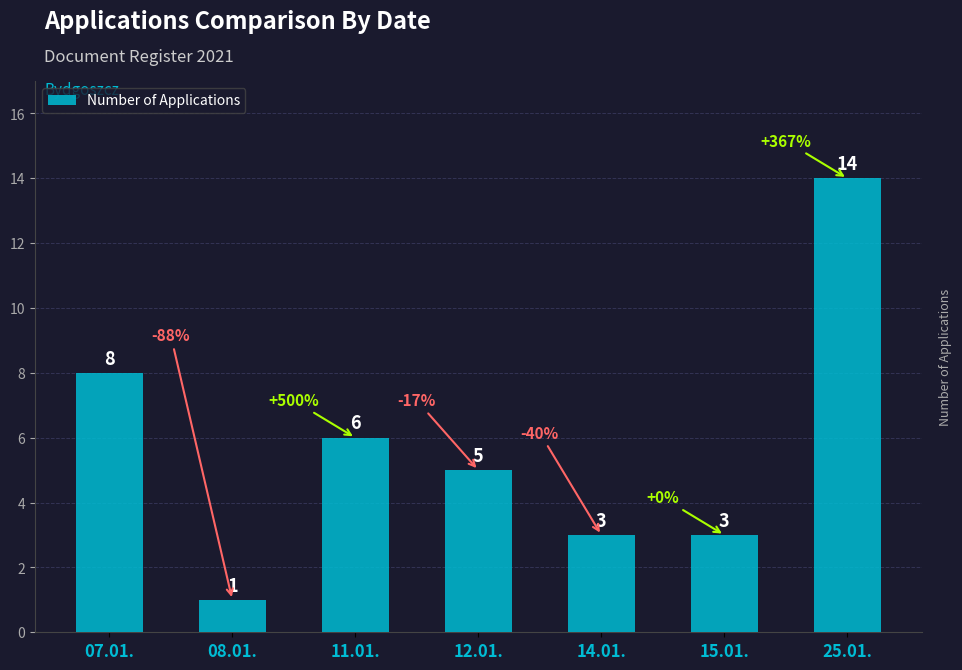

What is the label of the 2nd bar from the left?

08.01.